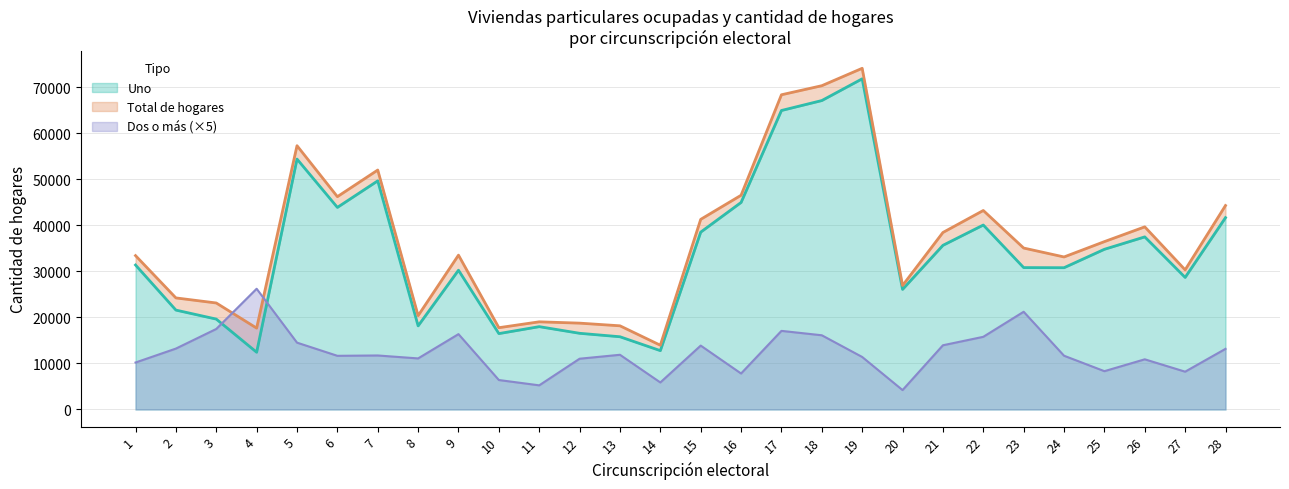

What is the smallest value displayed?

4215